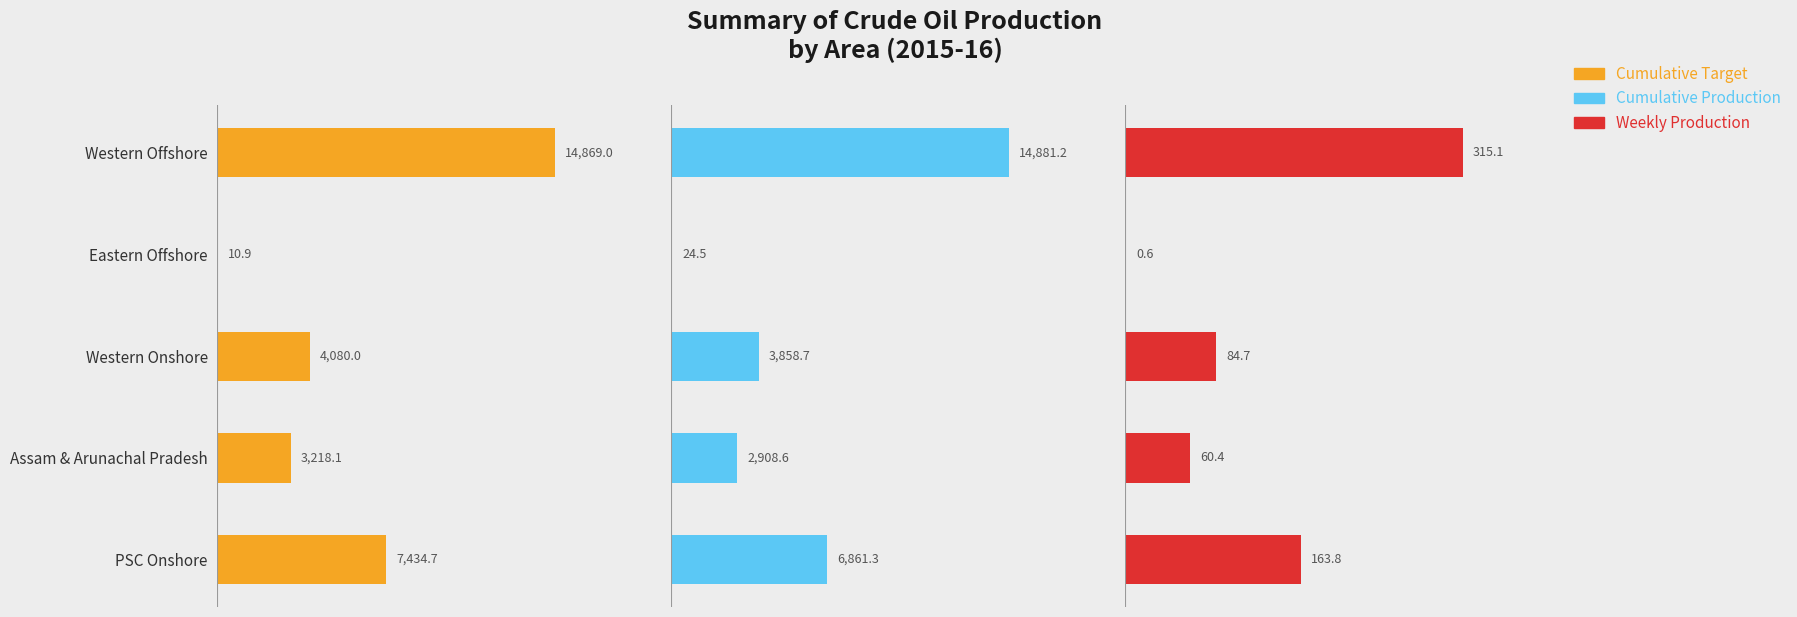

What is the spread (max minus min) of values at Western Offshore?

14566.1